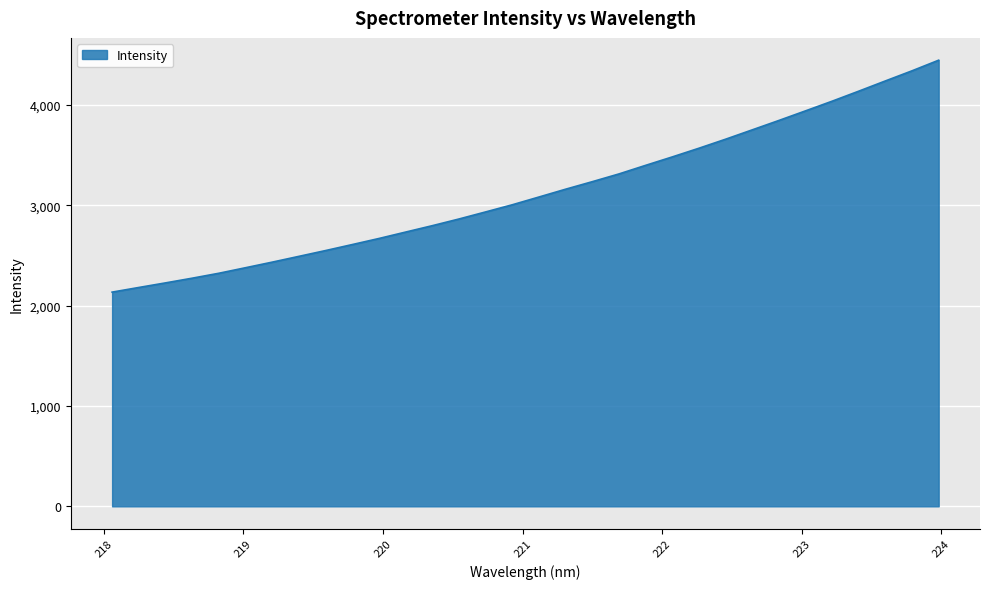

Does the chart display data point markers on the line(s)?

No